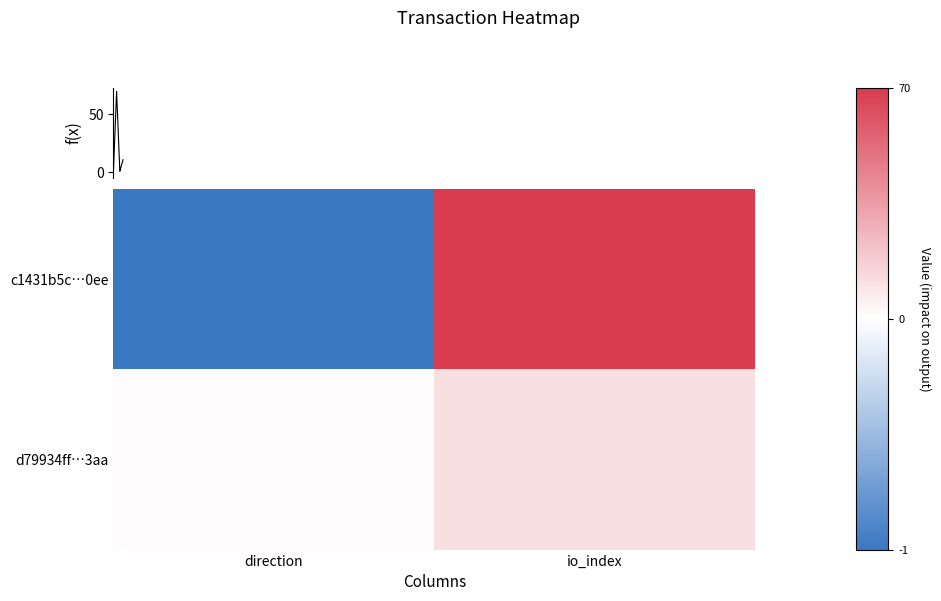

What is the total value across all series at 1?

81